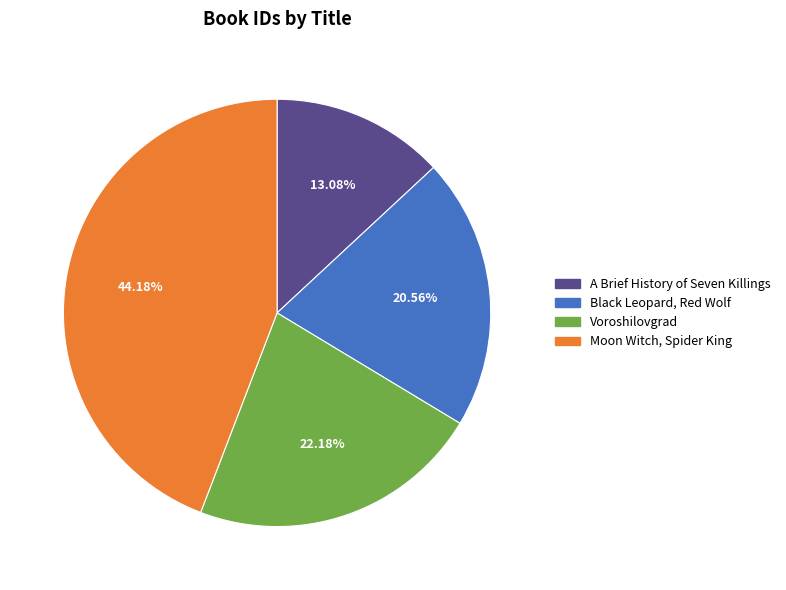

How many slices are in this pie chart?

4